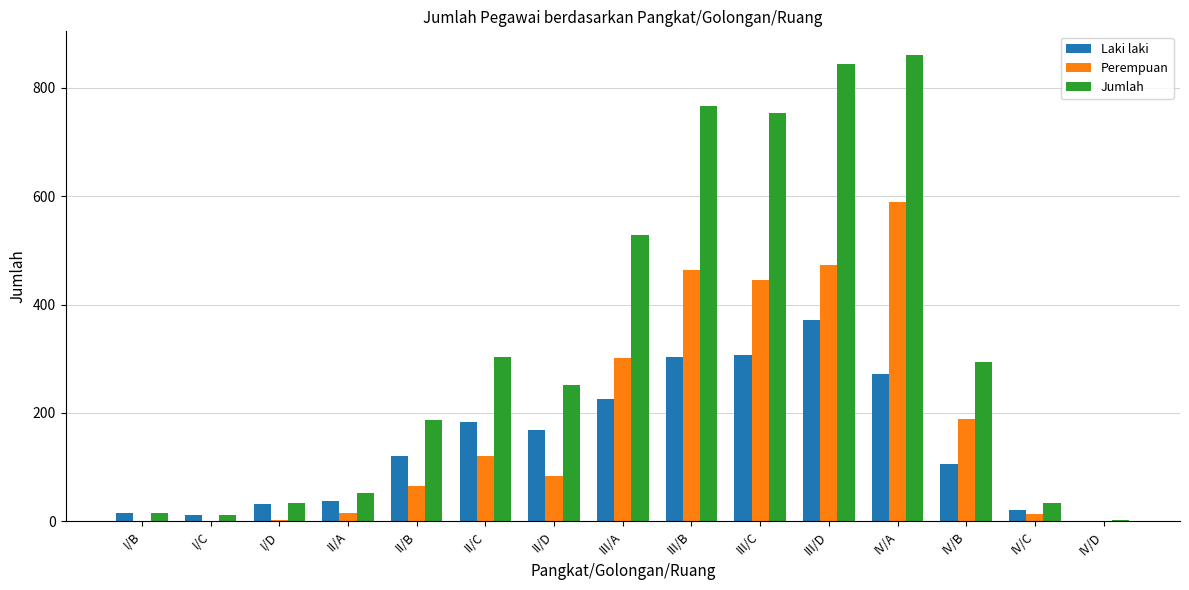

What is the difference between the Laki laki values at II/A and II/C?

145